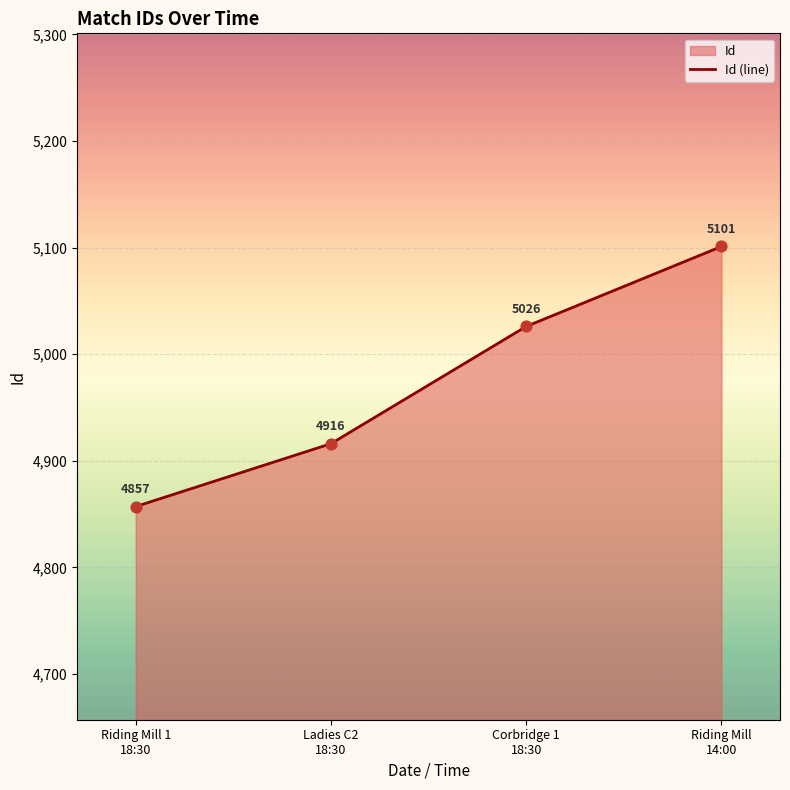

What is the minimum value shown in the chart?

4857